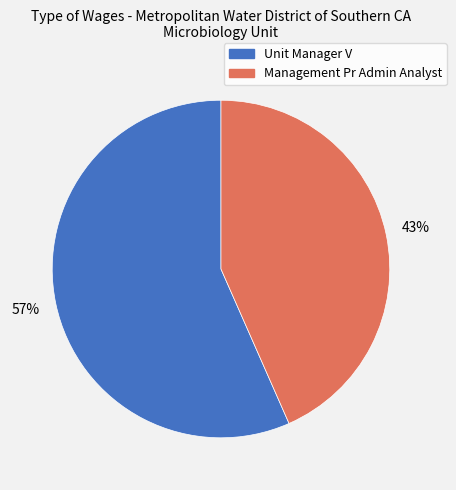

What is the smallest slice in the pie chart?

Management Pr Admin Analyst